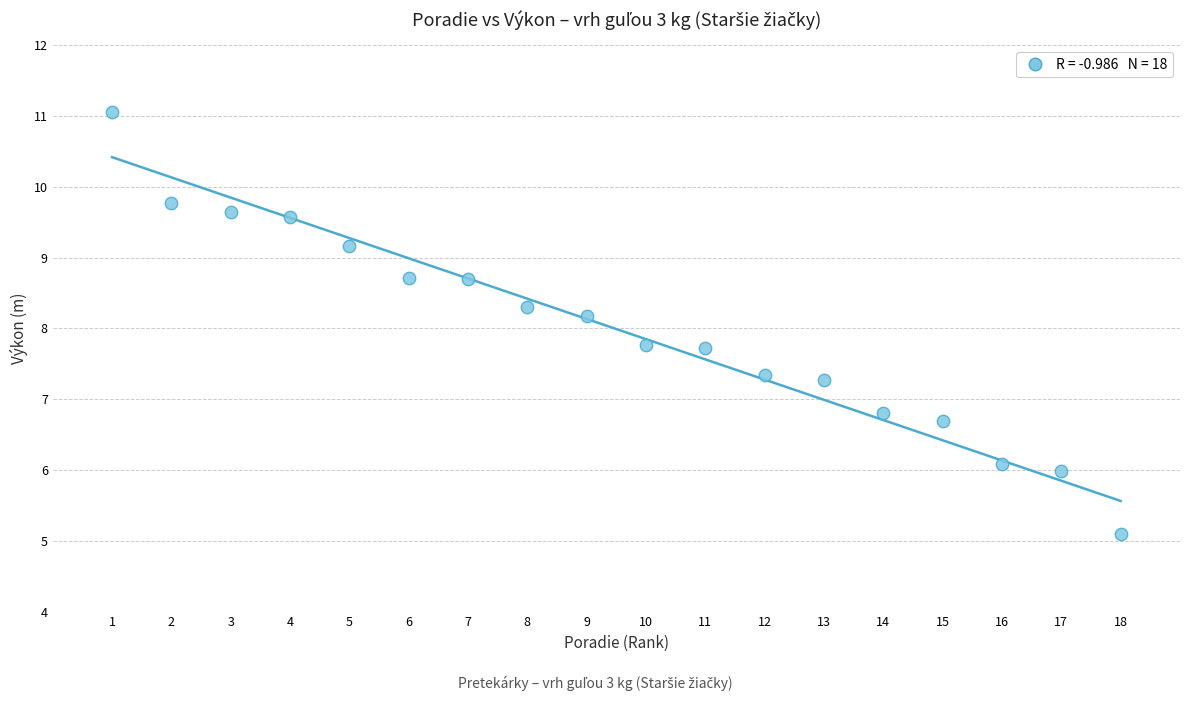

What is the range of X values (max minus min)?

17.0